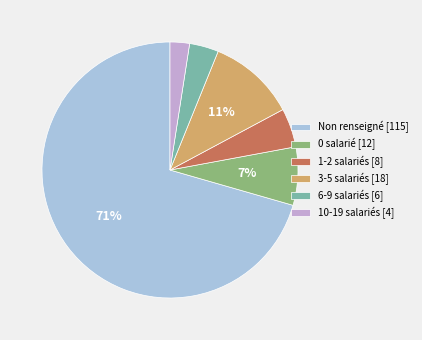

Rank the categories by value from lowest to highest.

10-19 salariés [4], 6-9 salariés [6], 1-2 salariés [8], 0 salarié [12], 3-5 salariés [18], Non renseigné [115]